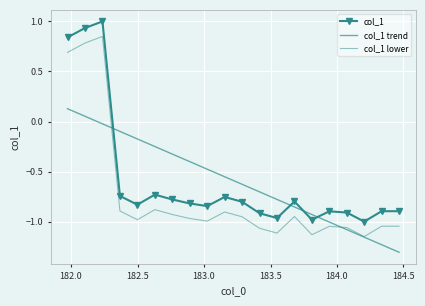

How many interior local valleys does the col_1 lower series have?

5